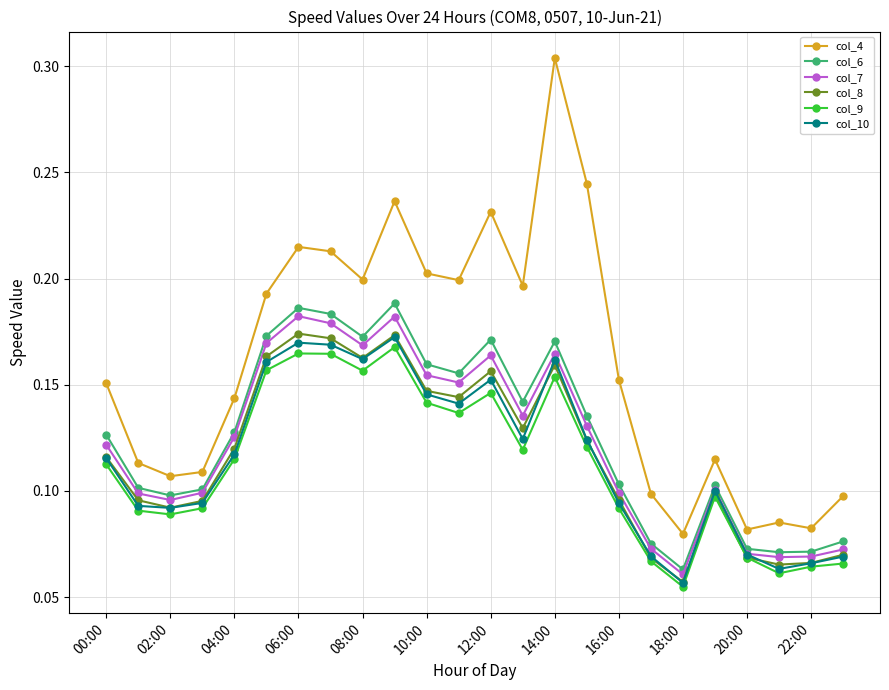

True or false: col_4 and col_7 cross at least once.

False